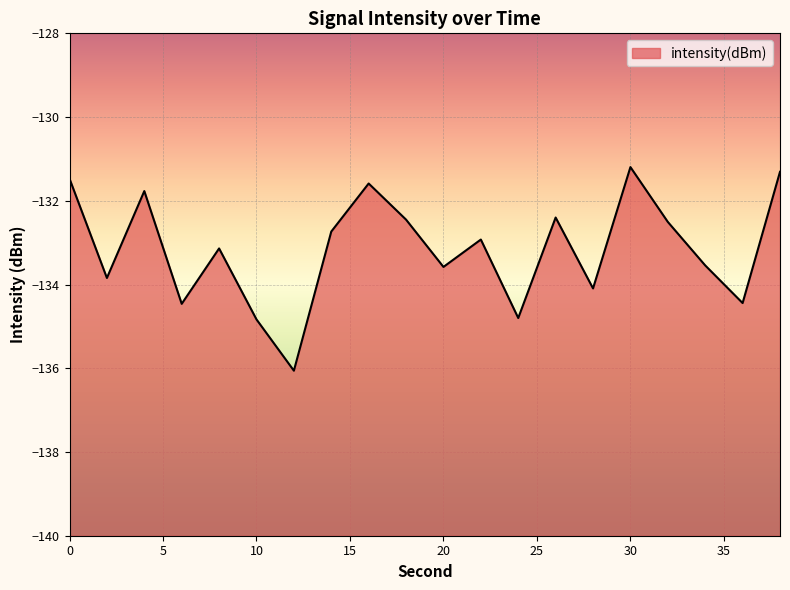

Reading left to right, transcribe all the data shown in this chart.

-131.5	-133.8	-131.8	-134.5	-133.1	-134.8	-136.1	-132.7	-131.6	-132.4	-133.6	-132.9	-134.8	-132.4	-134.1	-131.2	-132.5	-133.5	-134.4	-131.3